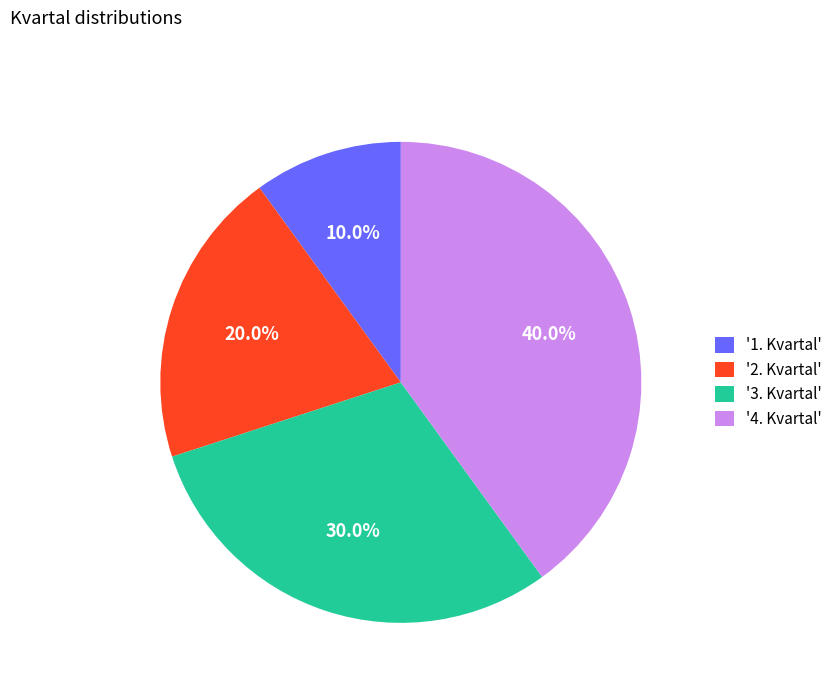

Which slice is the largest?

'4. Kvartal'